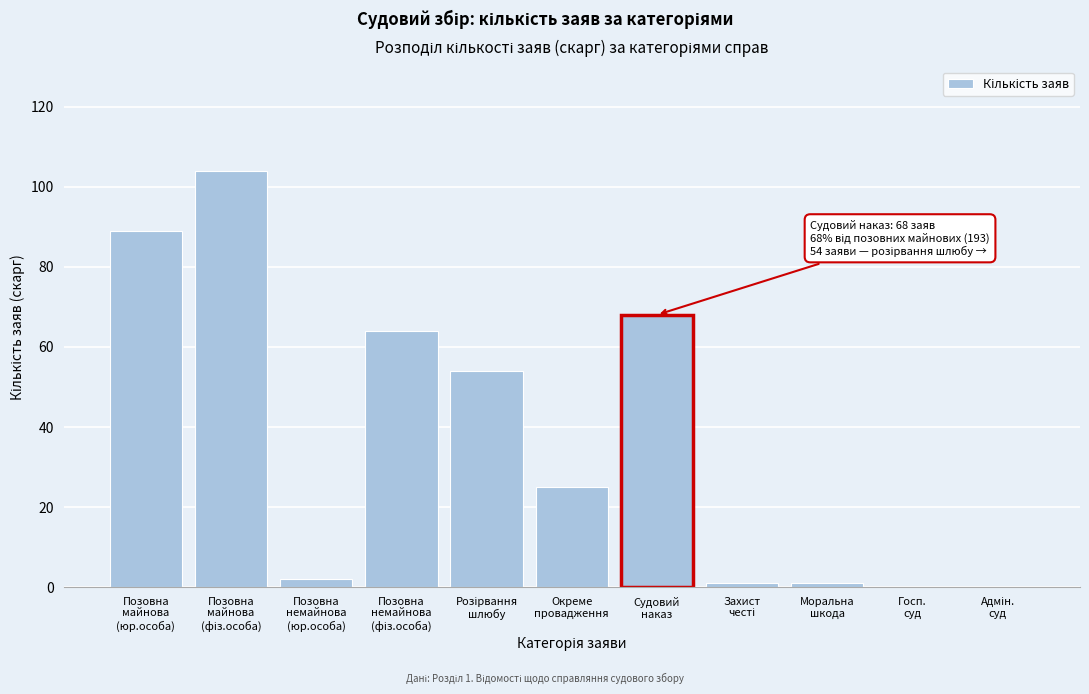

What is the sum of all values?

408